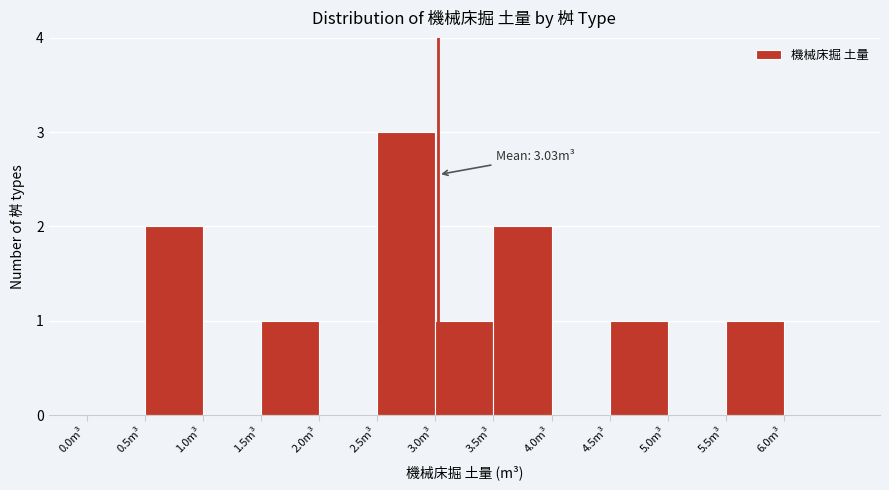

Over which range of the x-axis is the bar tallest?

2.5 to 3.0